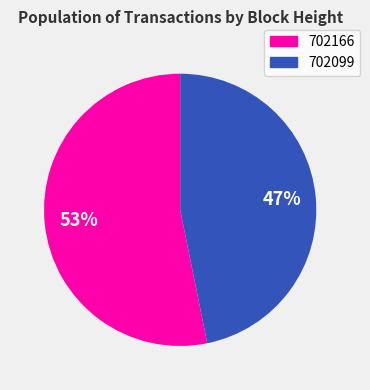

To the nearest percent, what is the average slice percentage?

50%